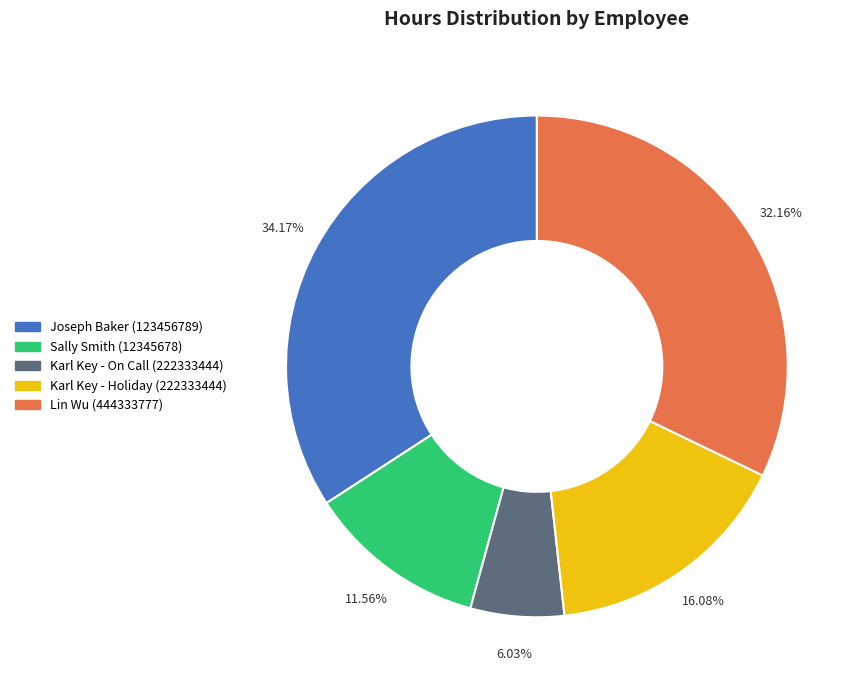

True or false: Karl Key - Holiday (222333444) accounts for 24% of the total.

False